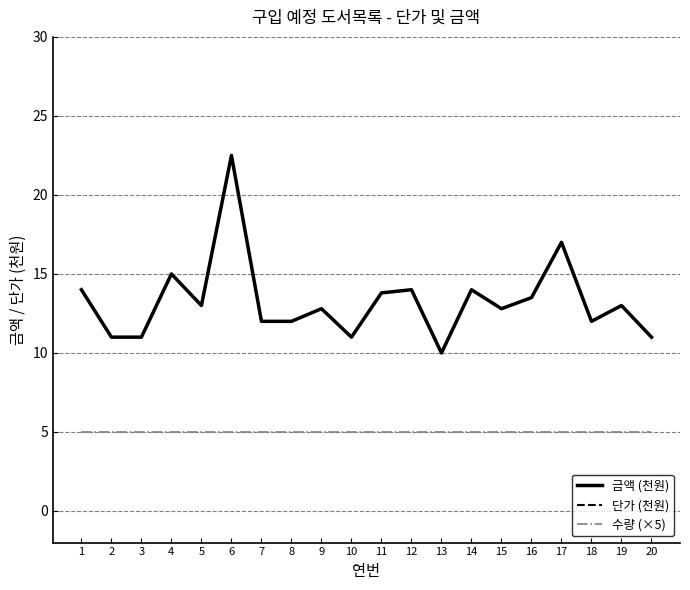

Reading left to right, list all the values displayed in this chart.

금액 (천원): 1=14.0	2=11.0	3=11.0	4=15.0	5=13.0	6=22.5	7=12.0	8=12.0	9=12.8	10=11.0	11=13.8	12=14.0	13=10.0	14=14.0	15=12.8	16=13.5	17=17.0	18=12.0	19=13.0	20=11.0
단가 (천원): 1=14.0	2=11.0	3=11.0	4=15.0	5=13.0	6=22.5	7=12.0	8=12.0	9=12.8	10=11.0	11=13.8	12=14.0	13=10.0	14=14.0	15=12.8	16=13.5	17=17.0	18=12.0	19=13.0	20=11.0
수량 (×5): 1=5.0	2=5.0	3=5.0	4=5.0	5=5.0	6=5.0	7=5.0	8=5.0	9=5.0	10=5.0	11=5.0	12=5.0	13=5.0	14=5.0	15=5.0	16=5.0	17=5.0	18=5.0	19=5.0	20=5.0